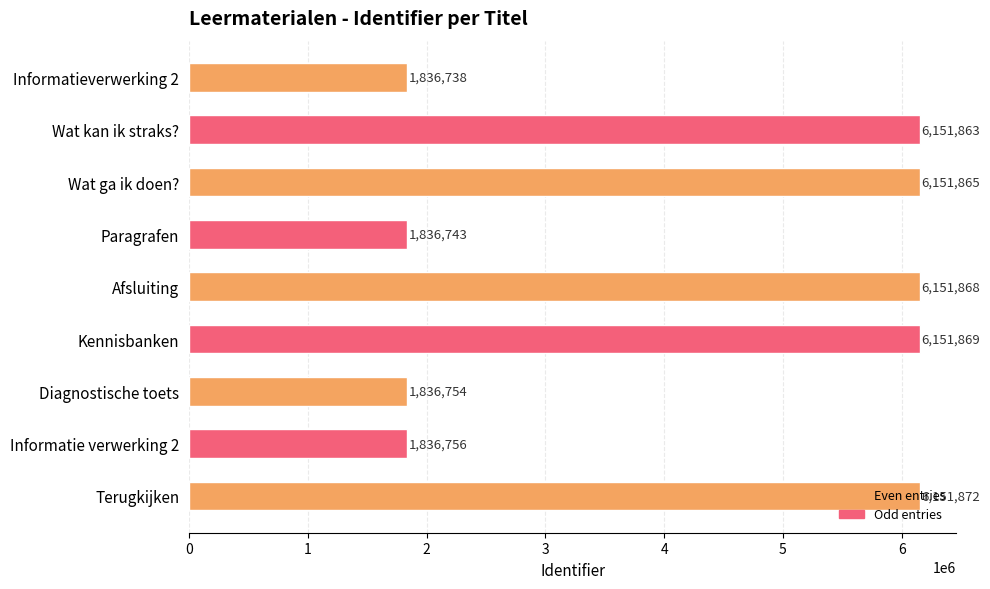

What is the difference between the maximum and minimum values?

4315134